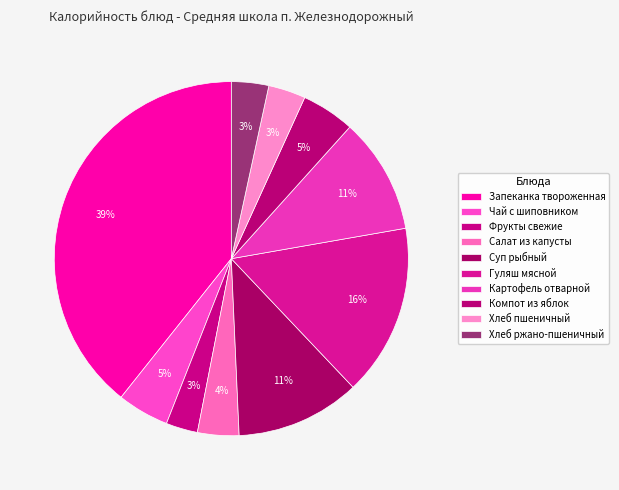

Count the number of slices in the pie.

10